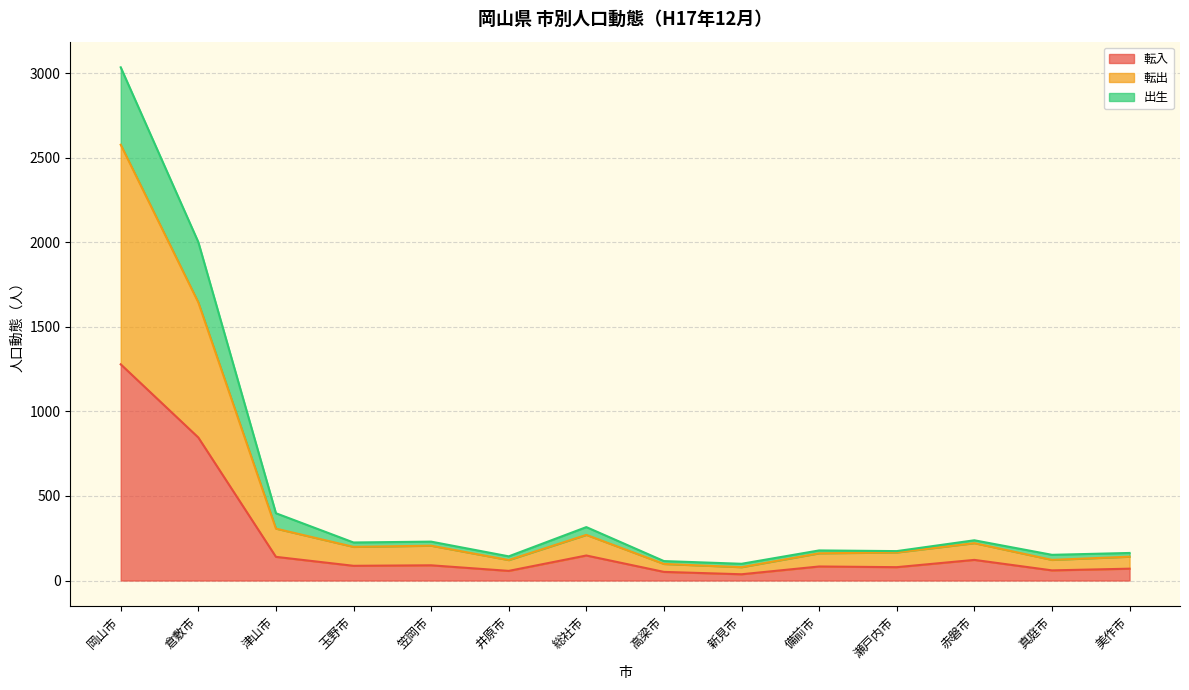

Is it true that 転入 equals 1279 at 岡山市?

True